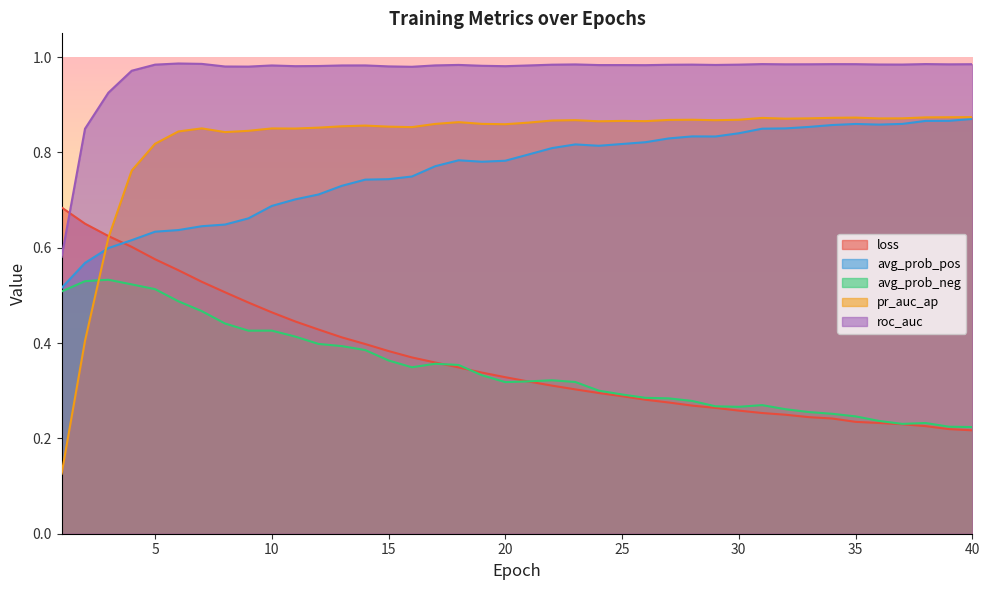

How many interior local peaks does the avg_prob_pos series have?

4